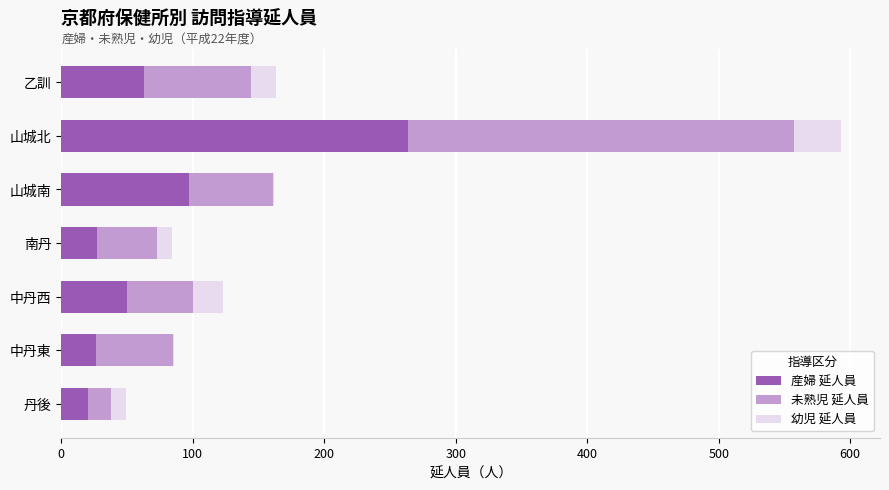

True or false: 産婦 延人員 has a value of 50 at 中丹西.

True